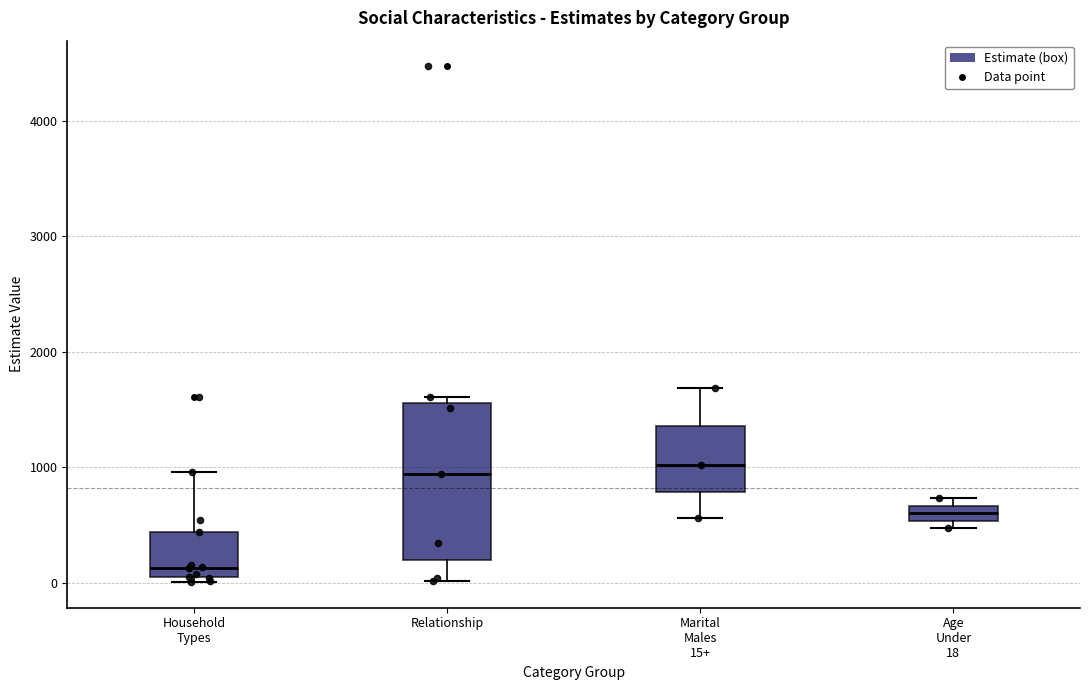

Where is the lower edge of the box for Marital Males 15+ on the y-axis? The values are not printed on the chart, so give them approximately, as read against the axis.

800